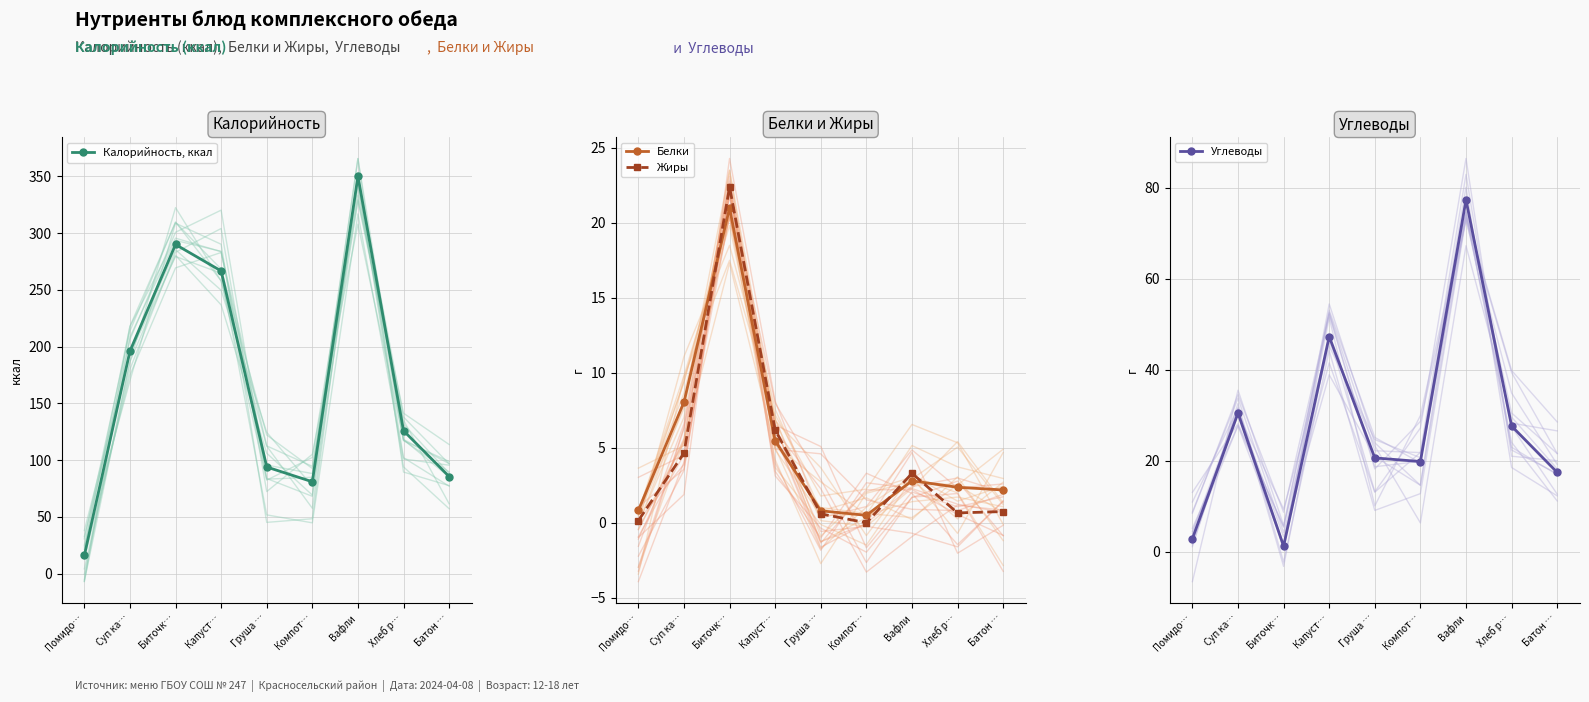

List the series in order of their peak value, highest first.

Калорийность, ккал, Углеводы, Жиры, Белки